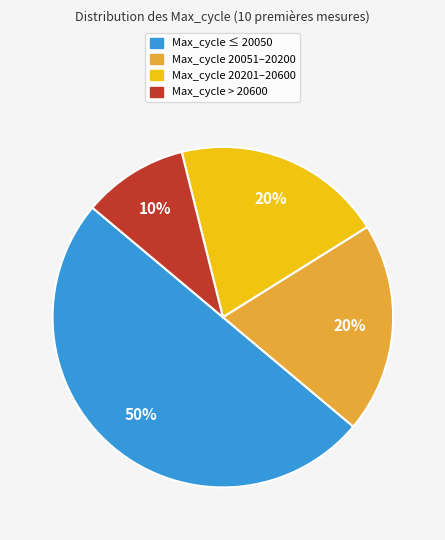

To the nearest percent, what is the difference between the largest and smallest slice percentages?

40%